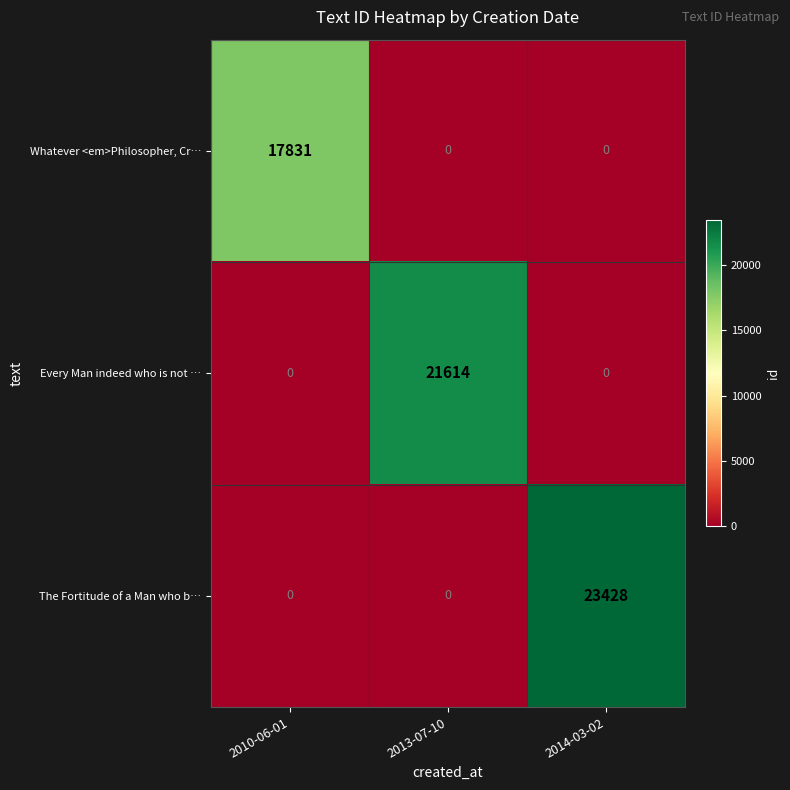

How many series are shown in this chart?

3